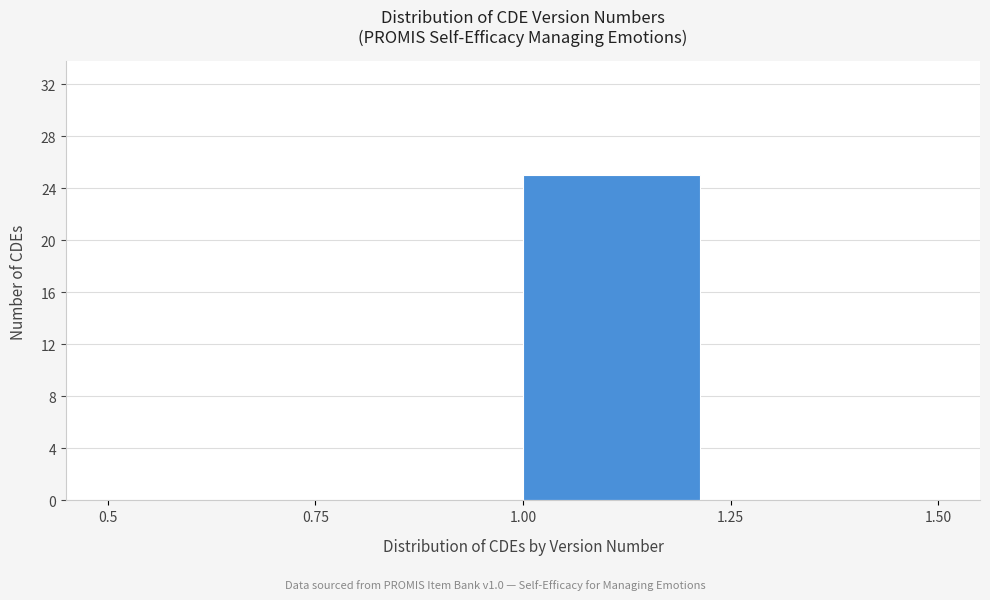

Reading left to right, transcribe this chart: for each bar, give the range it covers on the x-axis and its height. The values are not printed on the chart, so give them approximately, as read against the axis.

0.5 to 0.75: 0
0.75 to 1.00: 0
1.00 to 1.25: 25
1.25 to 1.50: 0